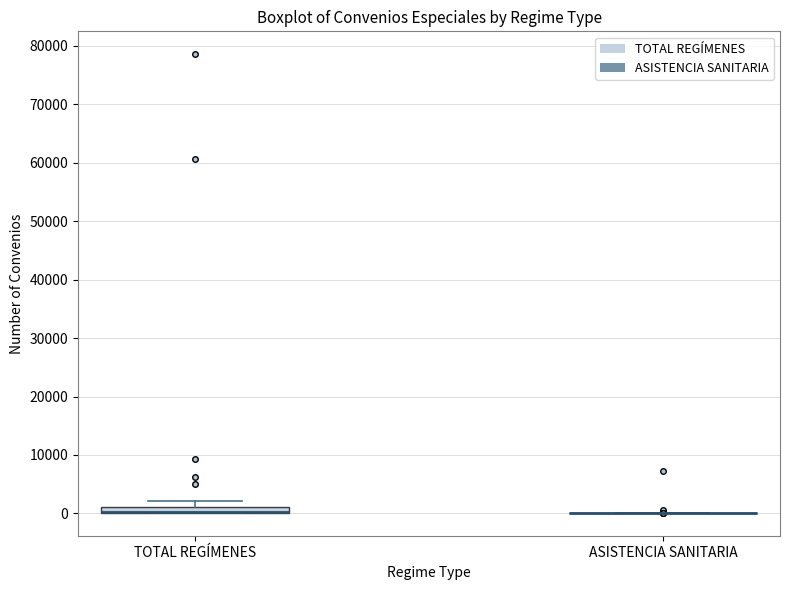

Where is the lower edge of the box for TOTAL REGÍMENES on the y-axis? The values are not printed on the chart, so give them approximately, as read against the axis.

0